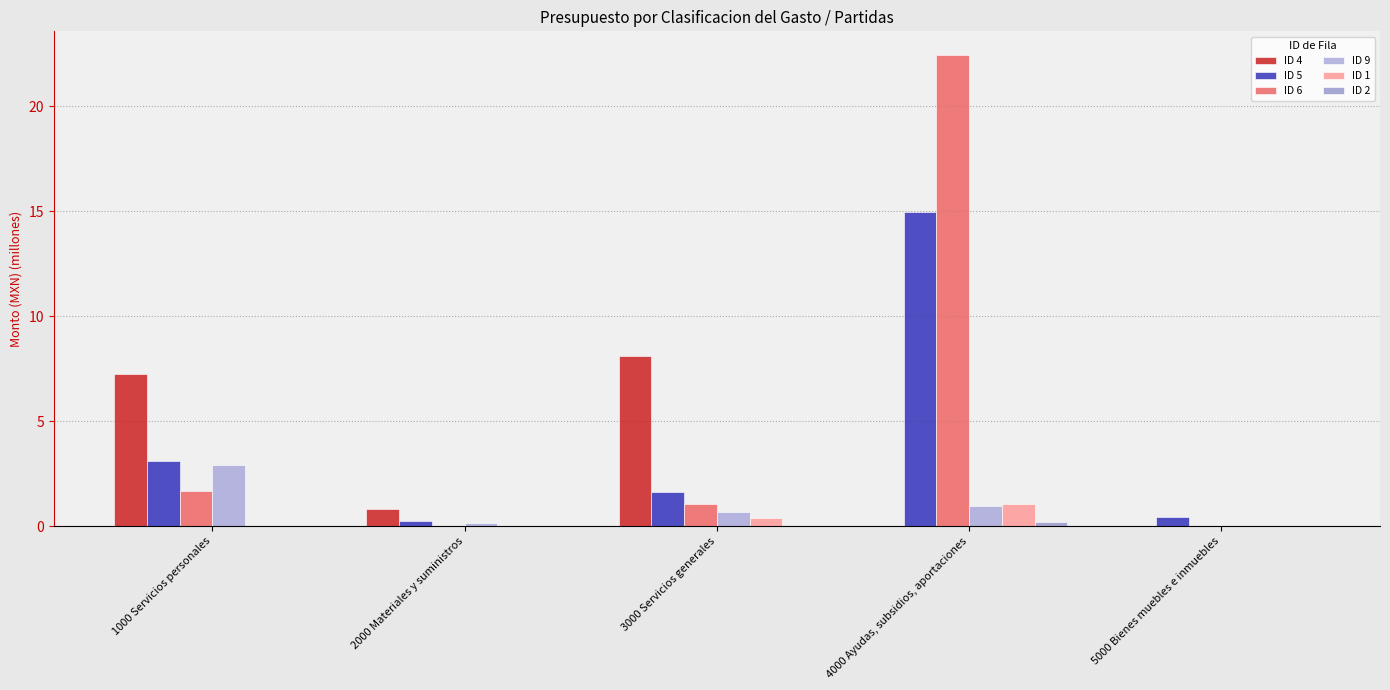

How many categories are shown in the chart?

5